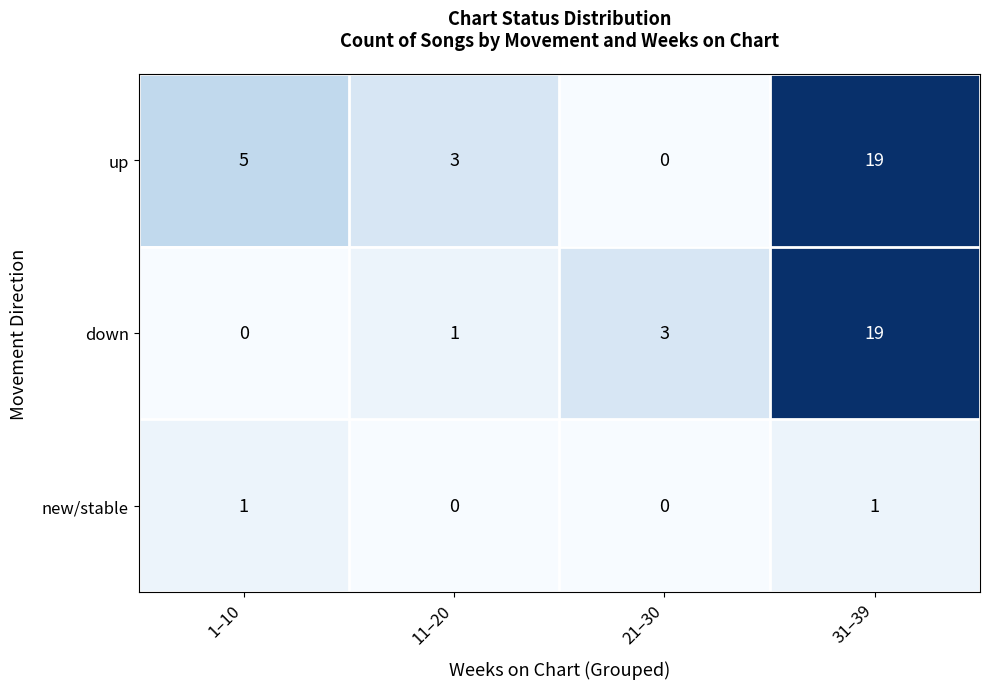

The up series shows 7 at 21–30. True or false?

False